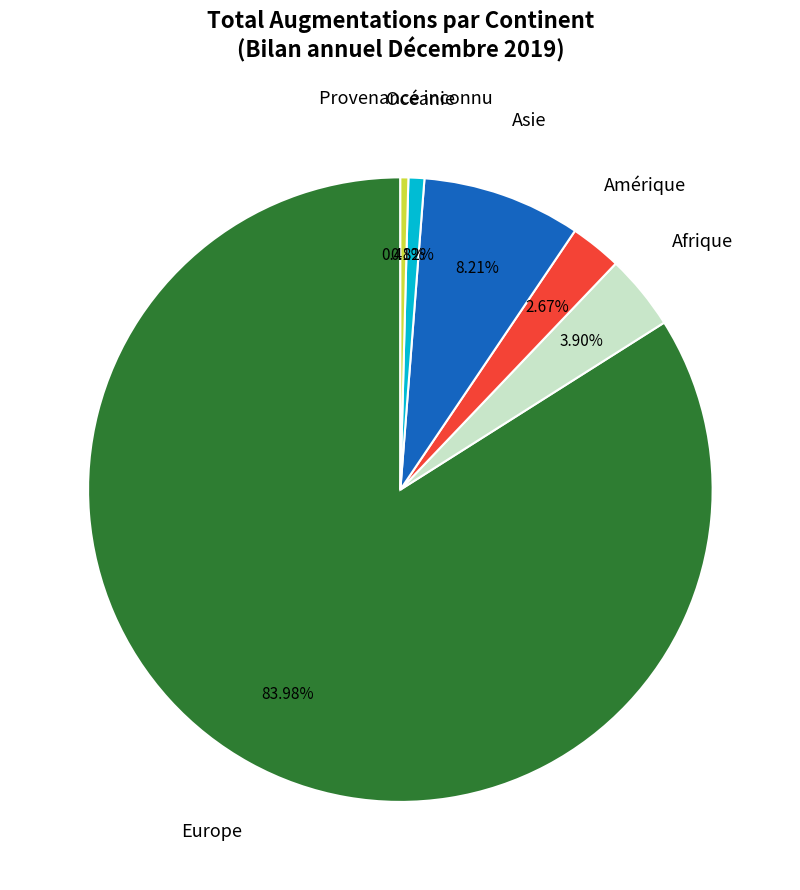

Is there any slice that represents more than half of the pie?

Yes